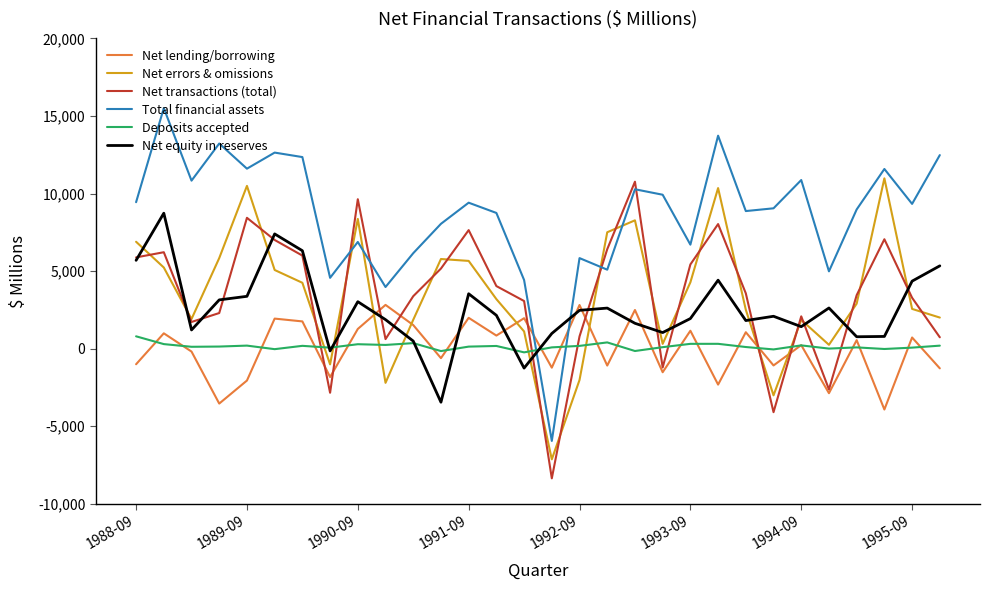

Is this an area chart (filled region under the line)?

No